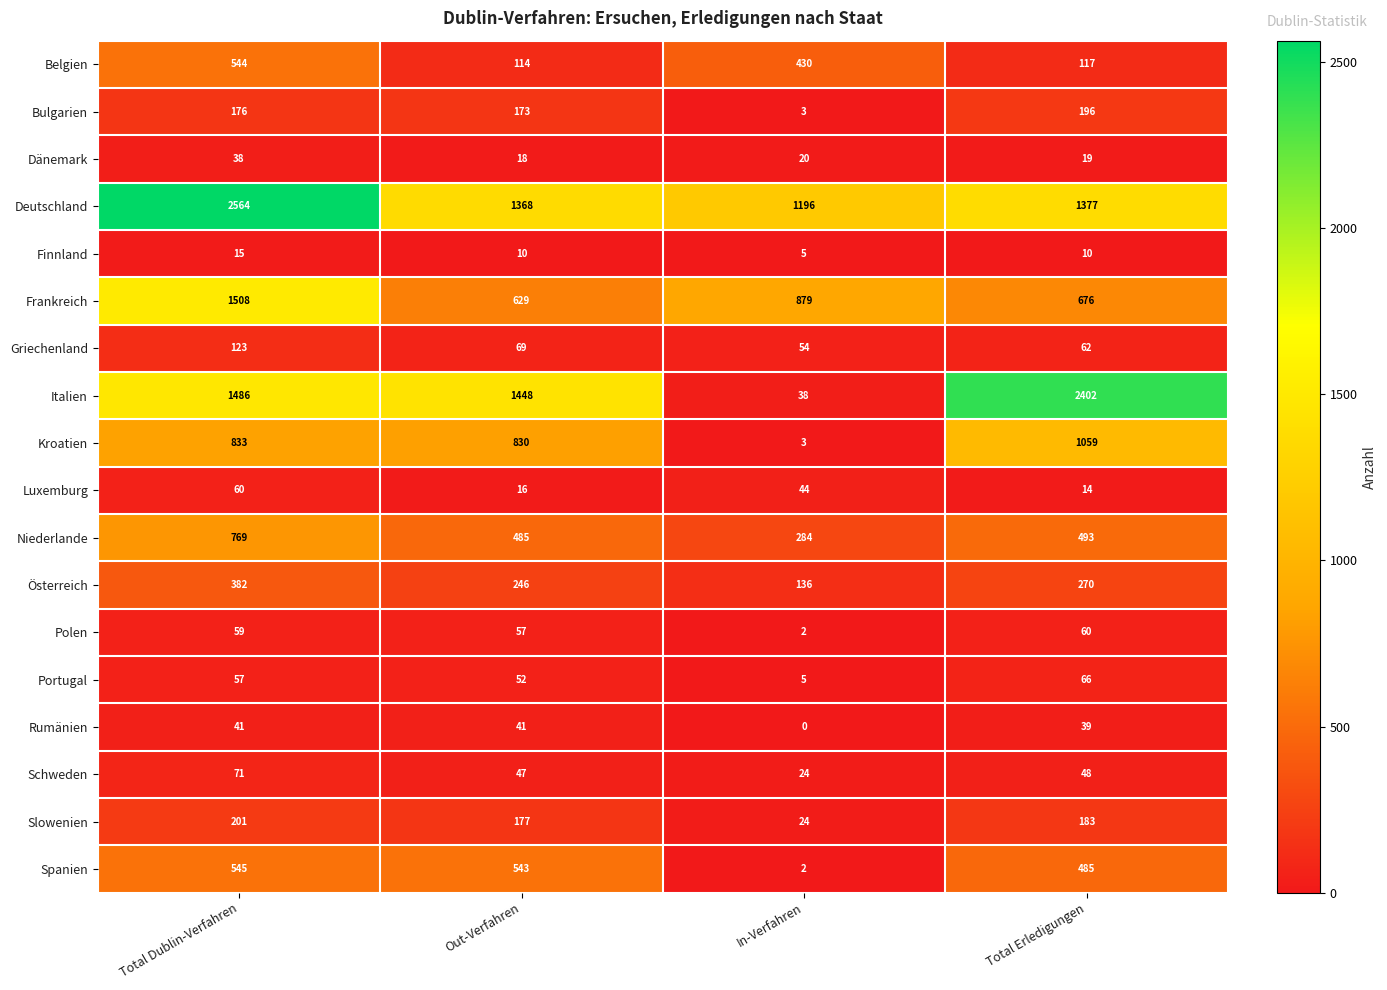

True or false: Italien has a value of 1486 at Total Dublin-Verfahren.

True